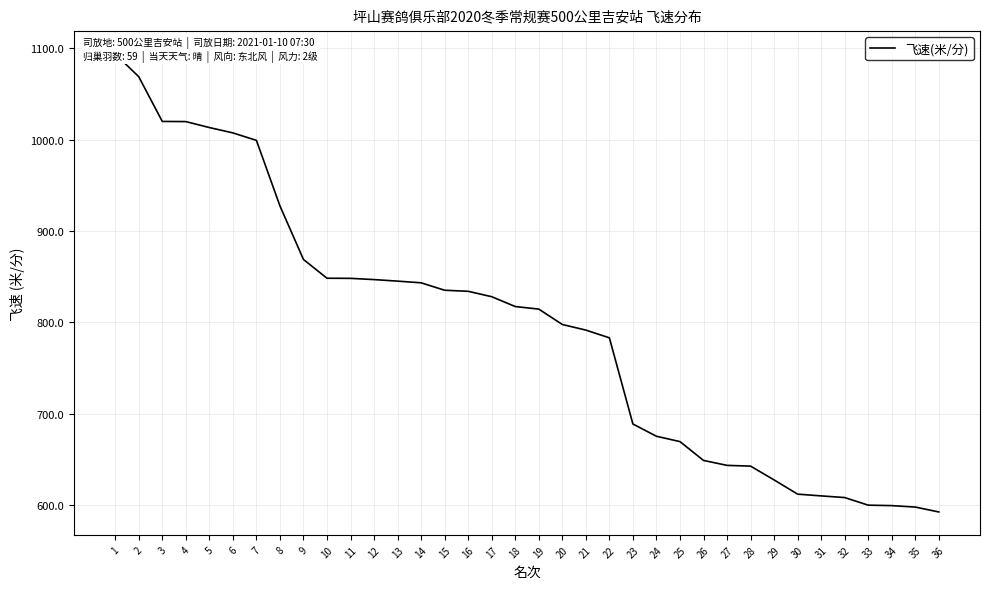

Approximately how many times larger is the value at 34 compared to 5?

0.6